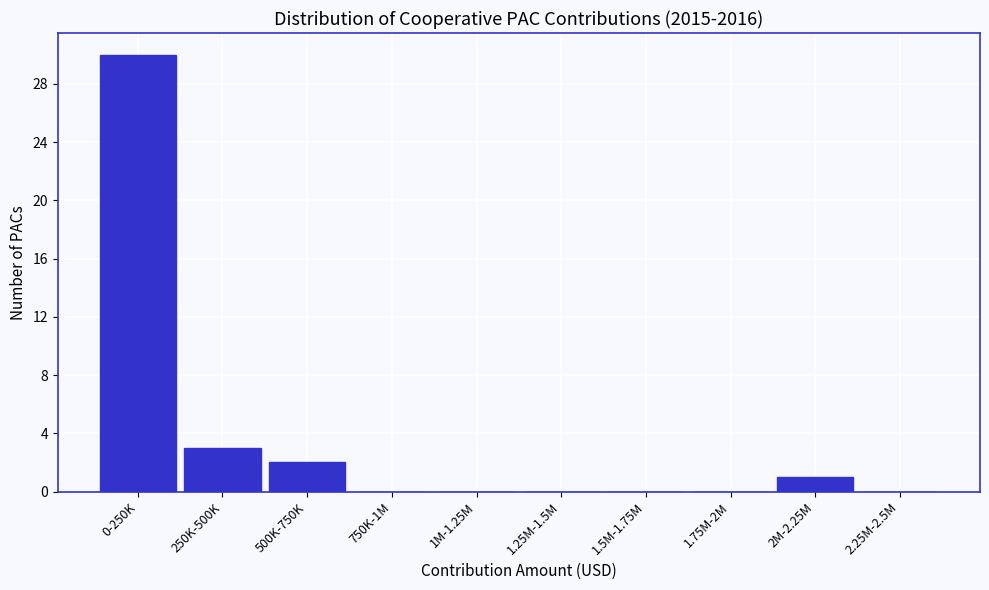

Reading left to right, transcribe all the data shown in this chart.

0-250K=30	250K-500K=3	500K-750K=2	750K-1M=0	1M-1.25M=0	1.25M-1.5M=0	1.5M-1.75M=0	1.75M-2M=0	2M-2.25M=1	2.25M-2.5M=0